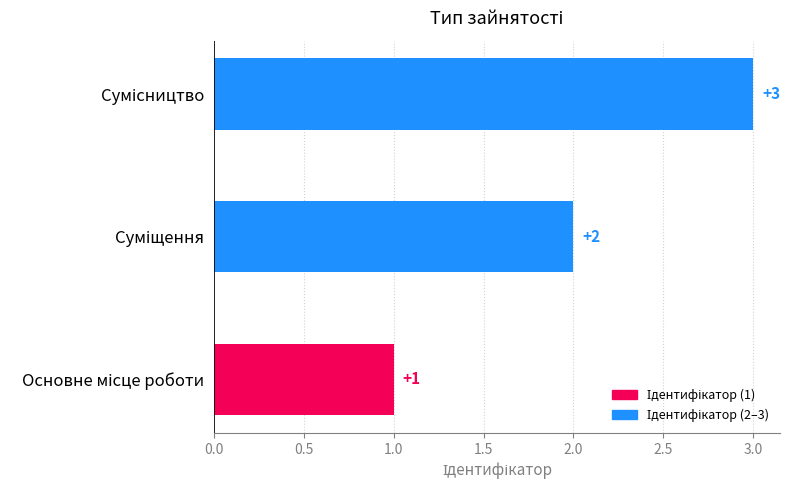

What is the maximum value shown in the chart?

3